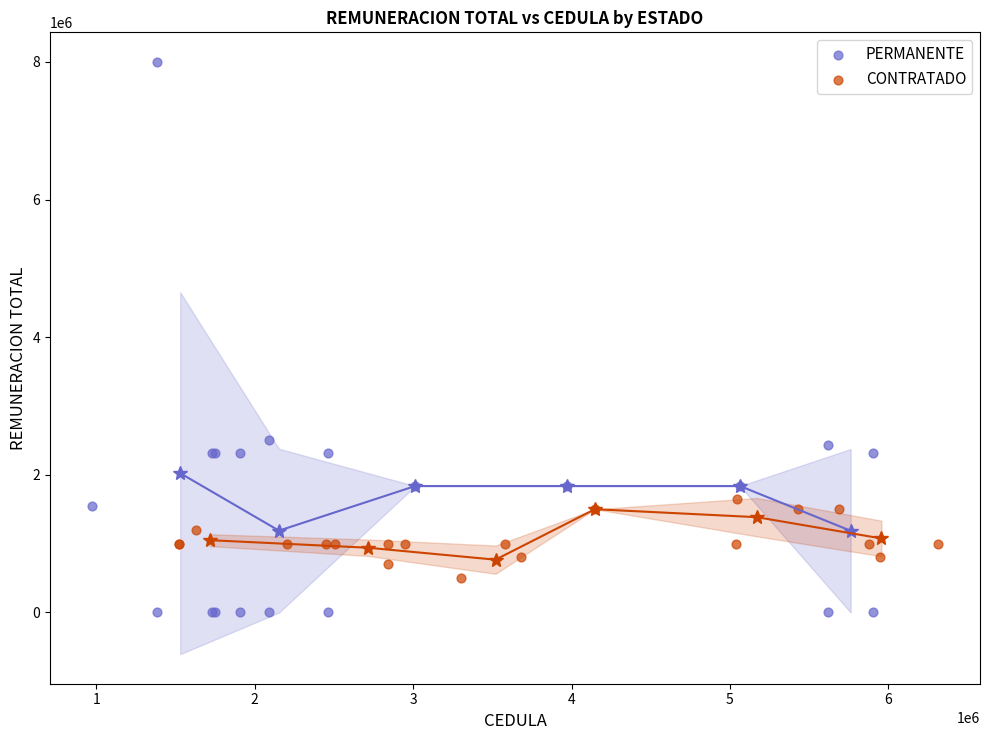

Which series contains the highest Y value?

PERMANENTE